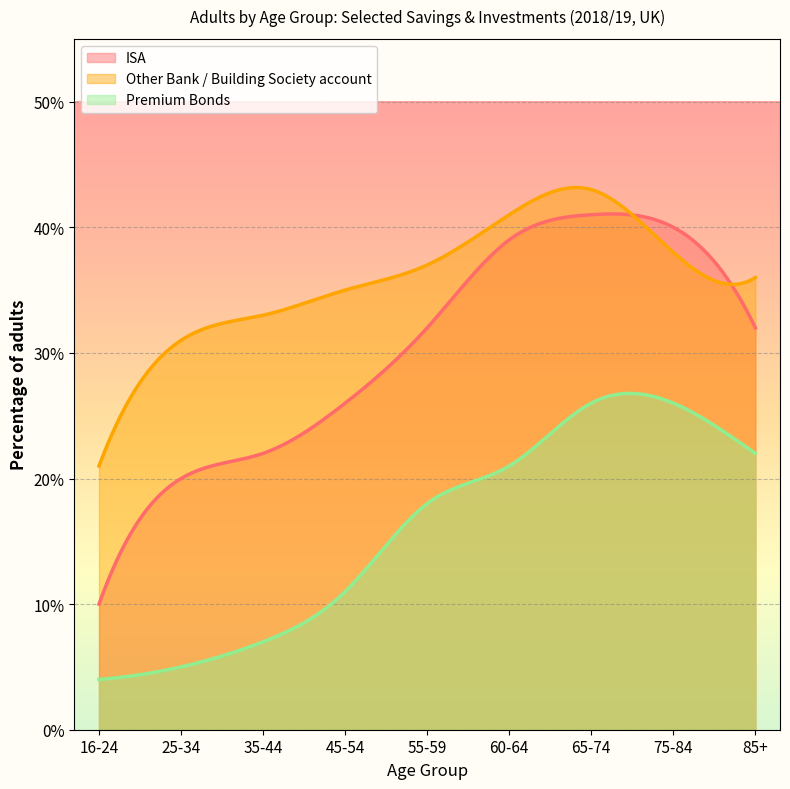

How many distinct data groups are displayed?

3